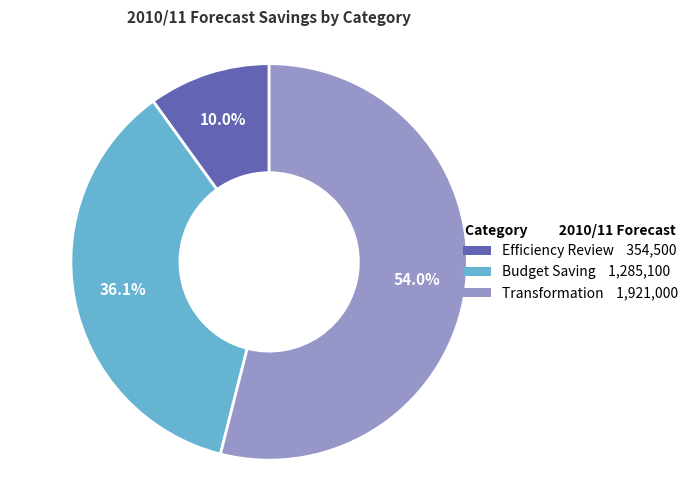

How many slices are in this pie chart?

3